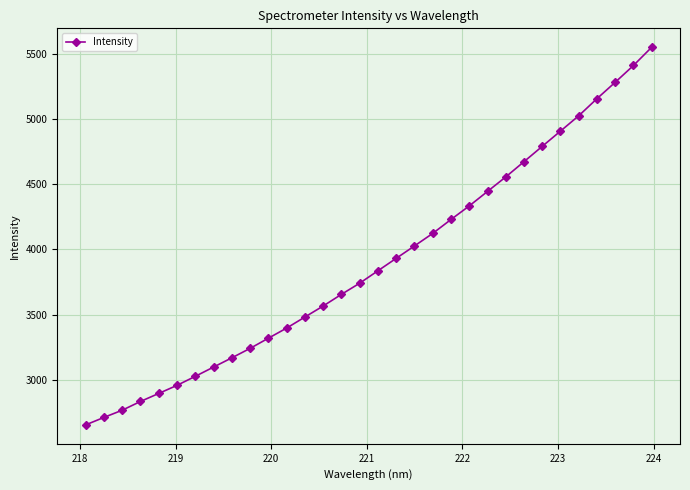

True or false: the data has more than 2 interior local peaks.

False